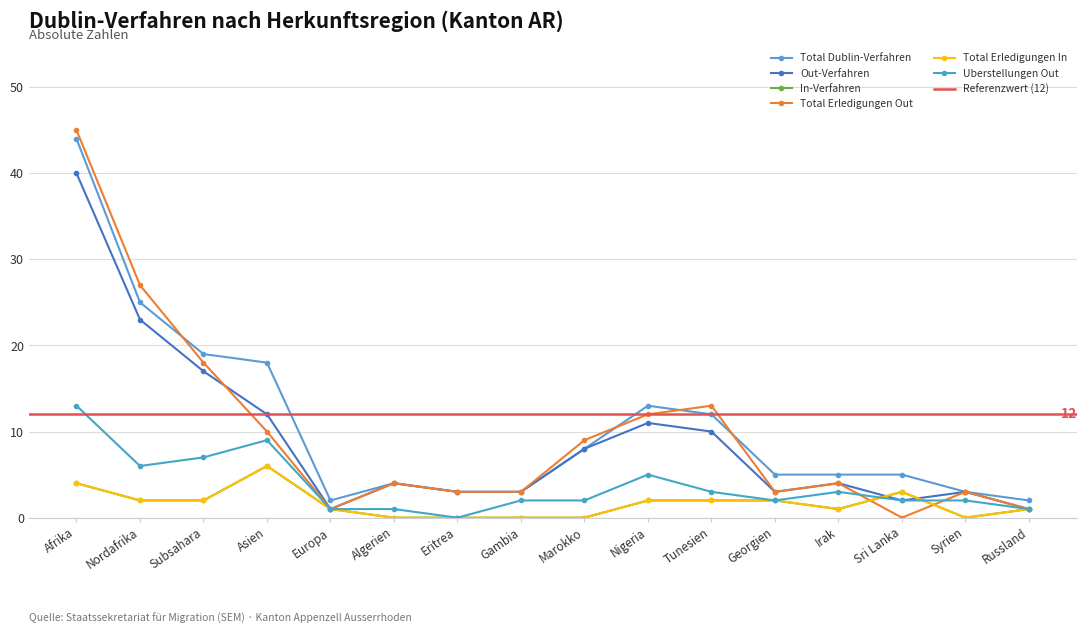

Where does the In-Verfahren series first go above 2?

Afrika